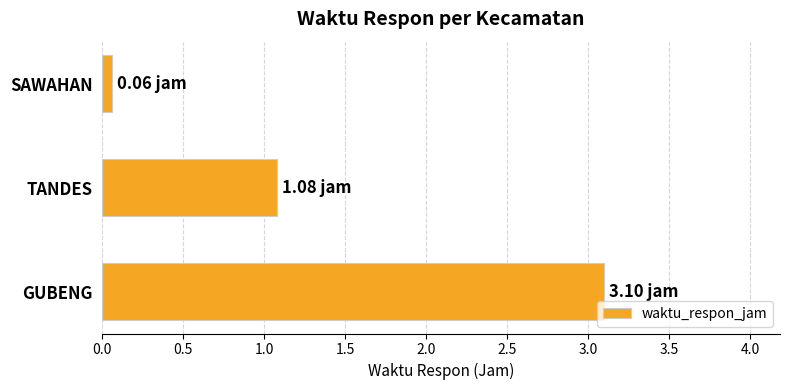

Does the chart contain any negative values?

No